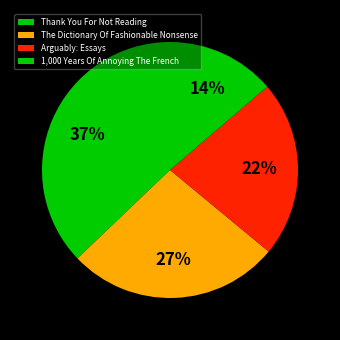

What is the largest slice in the pie chart?

Thank You For Not Reading